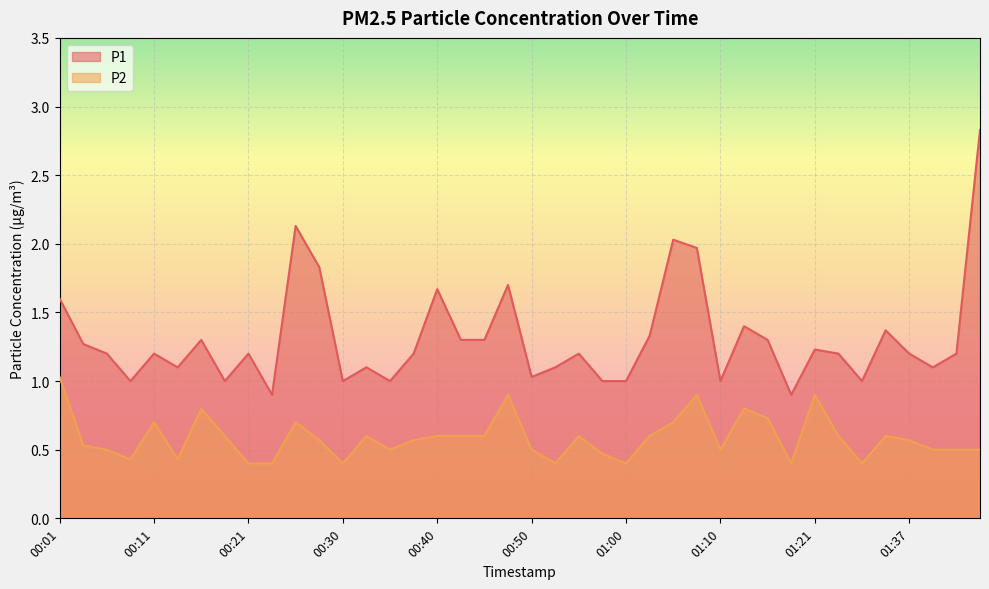

Reading left to right, list all the values displayed in this chart.

P1: 00:01=1.6	00:03=1.3	00:06=1.2	00:08=1.0	00:11=1.2	00:13=1.1	00:16=1.3	00:18=1.0	00:21=1.2	00:23=0.9	00:26=2.1	00:28=1.8	00:30=1.0	00:33=1.1	00:35=1.0	00:38=1.2	00:40=1.7	00:43=1.3	00:45=1.3	00:48=1.7	00:50=1.0	00:53=1.1	00:55=1.2	00:58=1.0	01:00=1.0	01:03=1.3	01:05=2.0	01:08=2.0	01:10=1.0	01:13=1.4	01:15=1.3	01:18=0.9	01:21=1.2	01:26=1.2	01:32=1.0	01:34=1.4	01:37=1.2	01:39=1.1	01:42=1.2	01:44=2.8
P2: 00:01=1.0	00:03=0.5	00:06=0.5	00:08=0.4	00:11=0.7	00:13=0.4	00:16=0.8	00:18=0.6	00:21=0.4	00:23=0.4	00:26=0.7	00:28=0.6	00:30=0.4	00:33=0.6	00:35=0.5	00:38=0.6	00:40=0.6	00:43=0.6	00:45=0.6	00:48=0.9	00:50=0.5	00:53=0.4	00:55=0.6	00:58=0.5	01:00=0.4	01:03=0.6	01:05=0.7	01:08=0.9	01:10=0.5	01:13=0.8	01:15=0.7	01:18=0.4	01:21=0.9	01:26=0.6	01:32=0.4	01:34=0.6	01:37=0.6	01:39=0.5	01:42=0.5	01:44=0.5